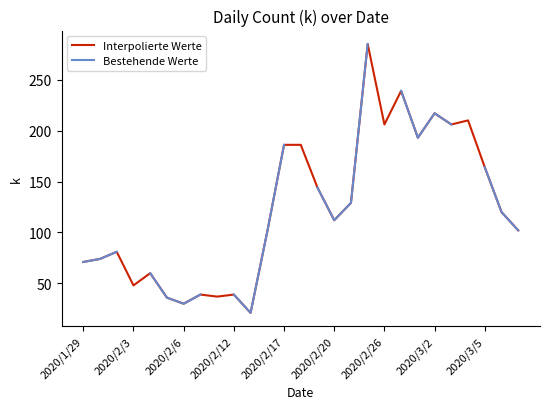

Which category has the highest value across all series?

2020/2/25